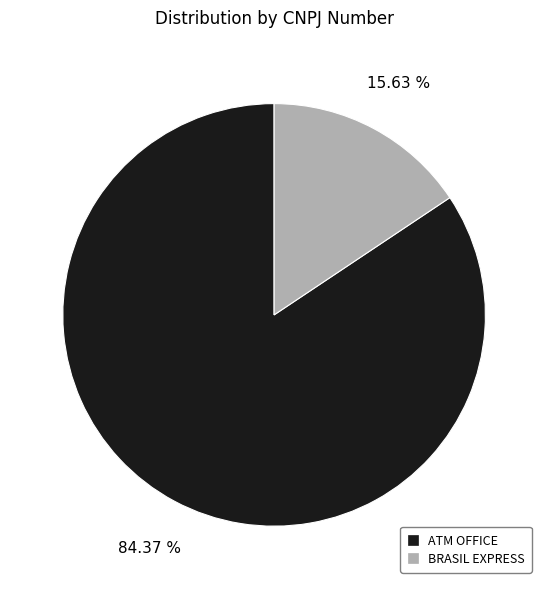

Is it true that BRASIL EXPRESS is 29% of the pie?

False